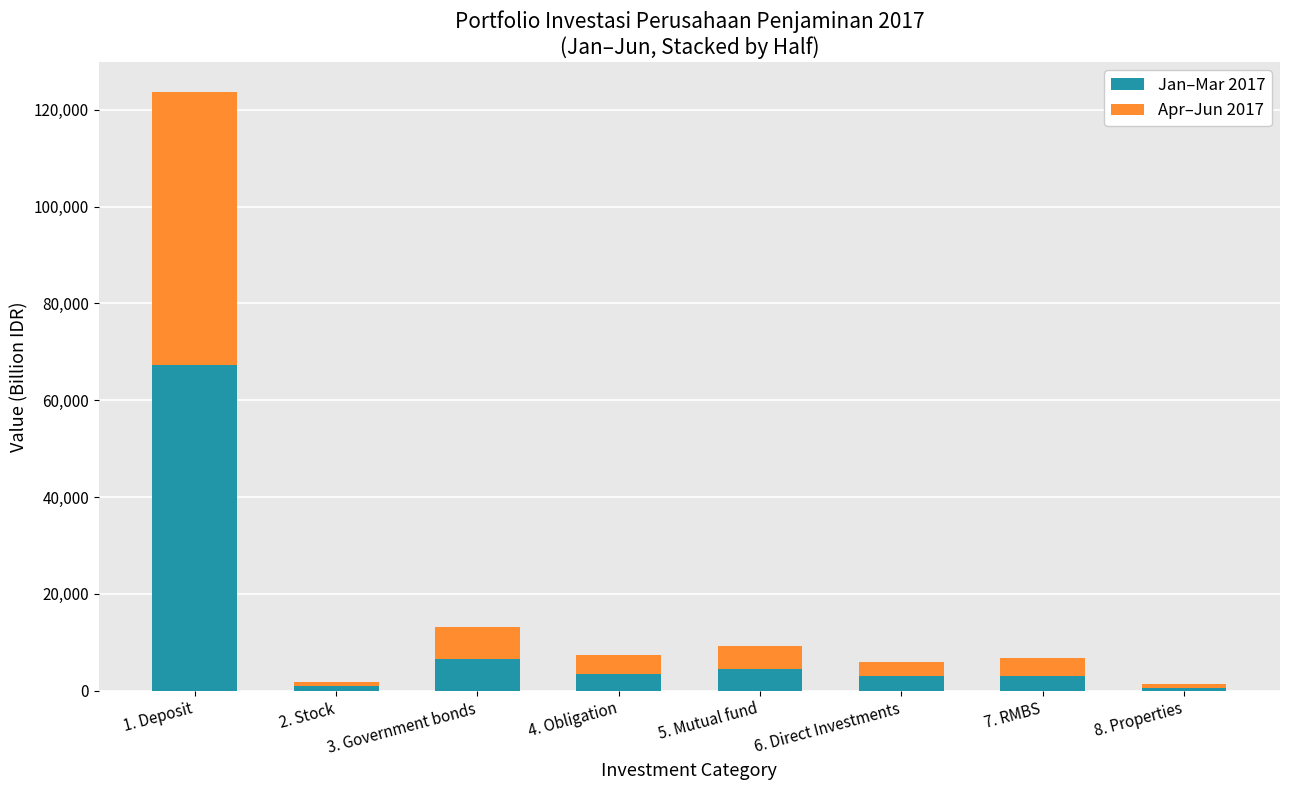

At which category is the sum across all series the highest?

1. Deposit